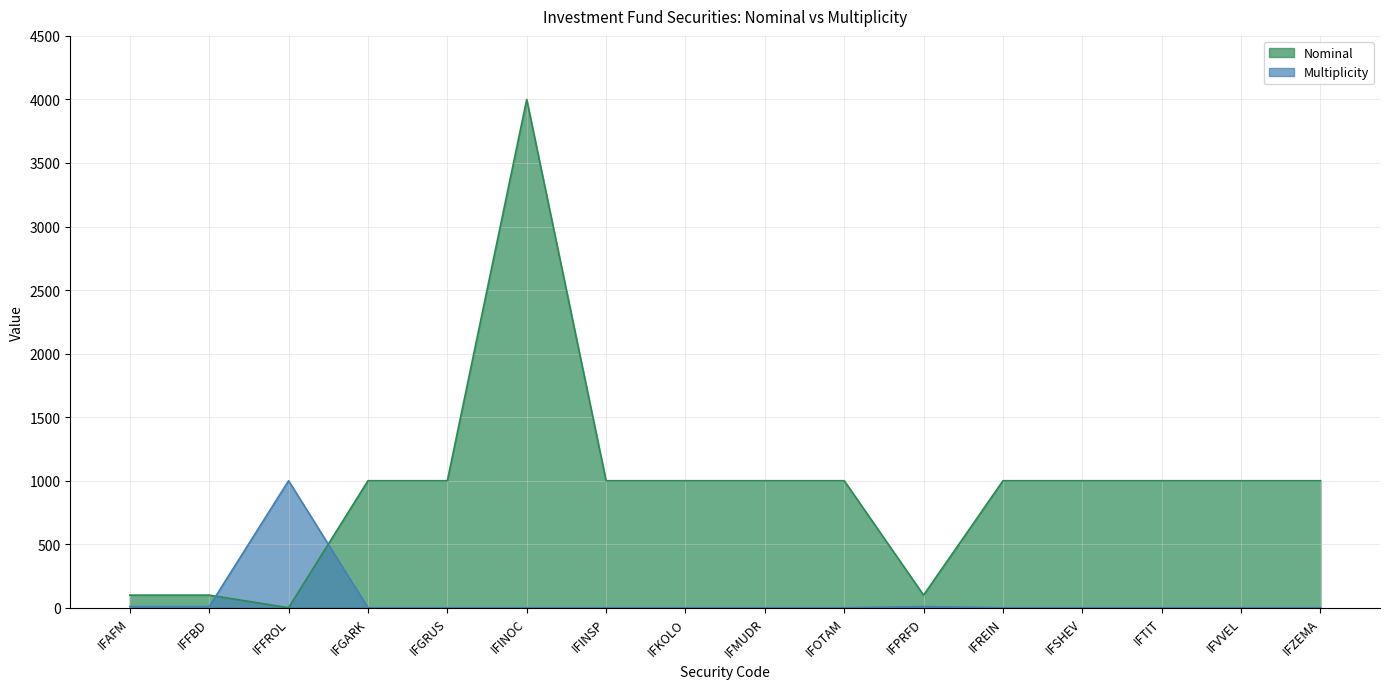

True or false: Multiplicity has more than 1 points higher than both neighbors.

True